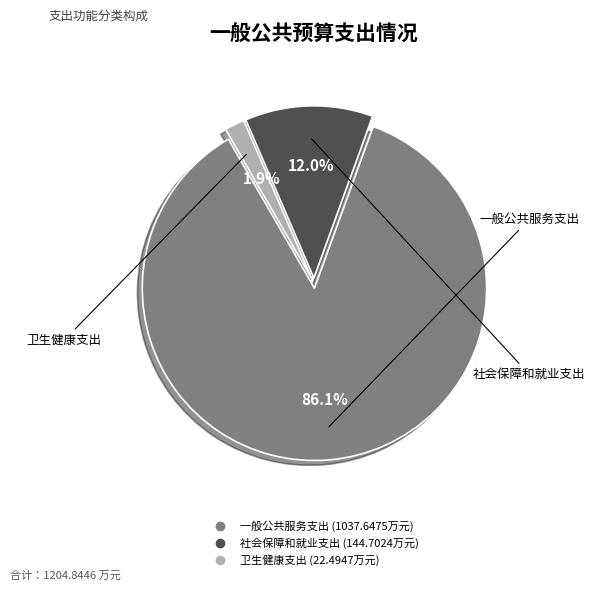

The 社会保障和就业支出 slice represents 12% of the pie. True or false?

True